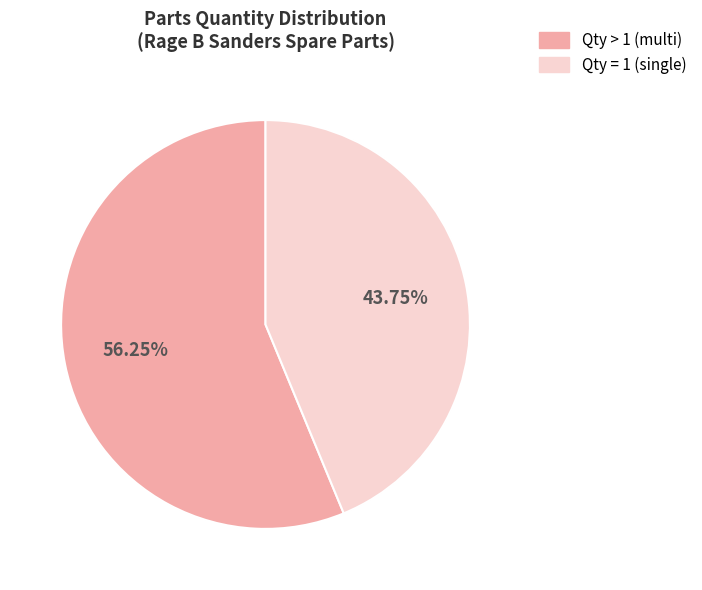

Is there any slice that represents more than half of the pie?

Yes